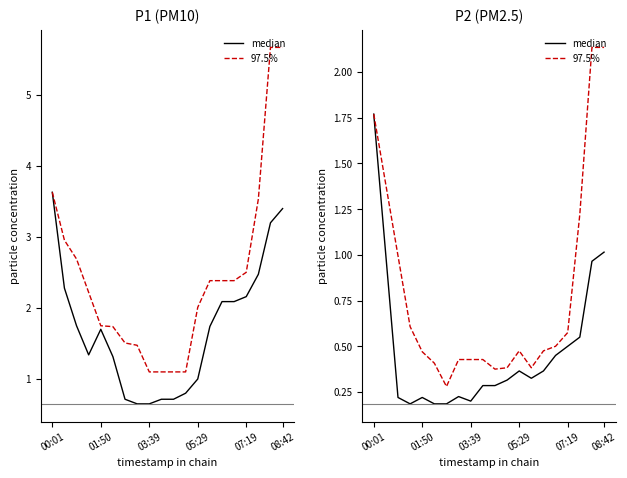

The median series shows 0.5 at 07:19. True or false?

True